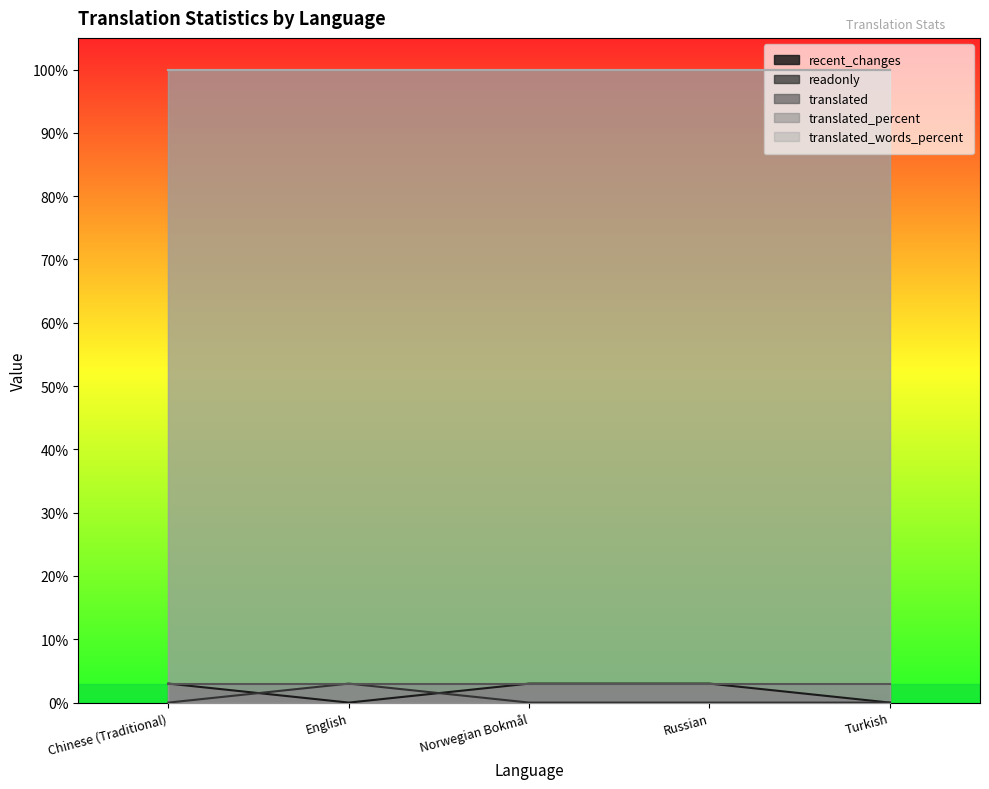

True or false: translated_percent and recent_changes cross at least once.

False